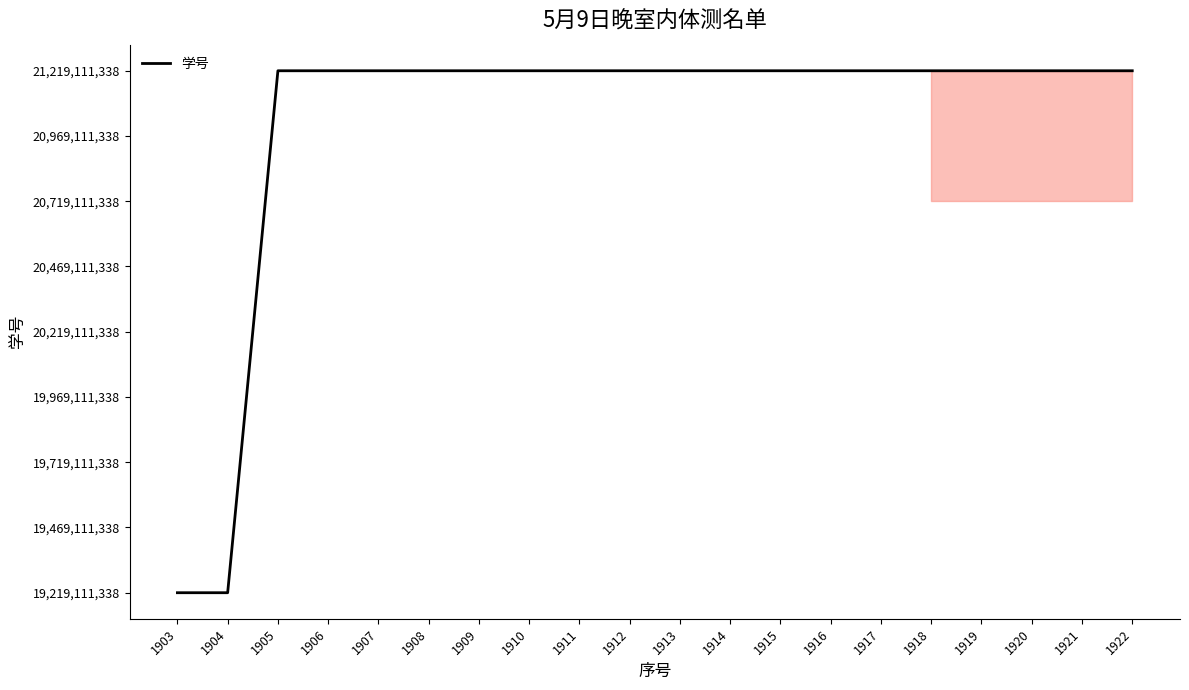

Reading left to right, extract all data points from this chart.

0	99	1999999763	1999999765	1999999766	1999999767	1999999768	1999999769	1999999770	1999999771	1999999772	1999999773	1999999774	1999999775	1999999776	1999999777	1999999778	1999999779	1999999780	1999999781